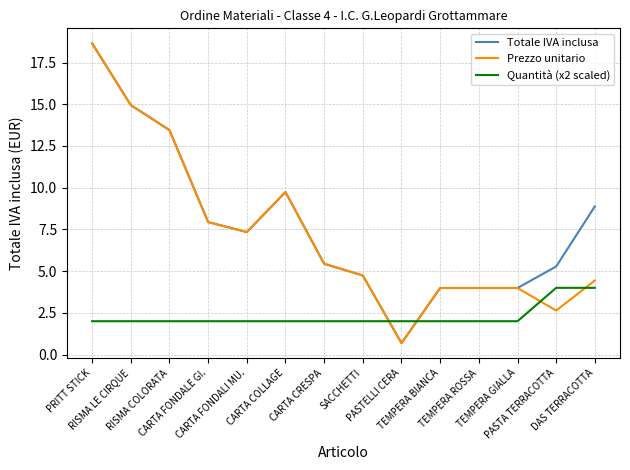

True or false: Prezzo unitario has more than 0 interior local peaks.

True